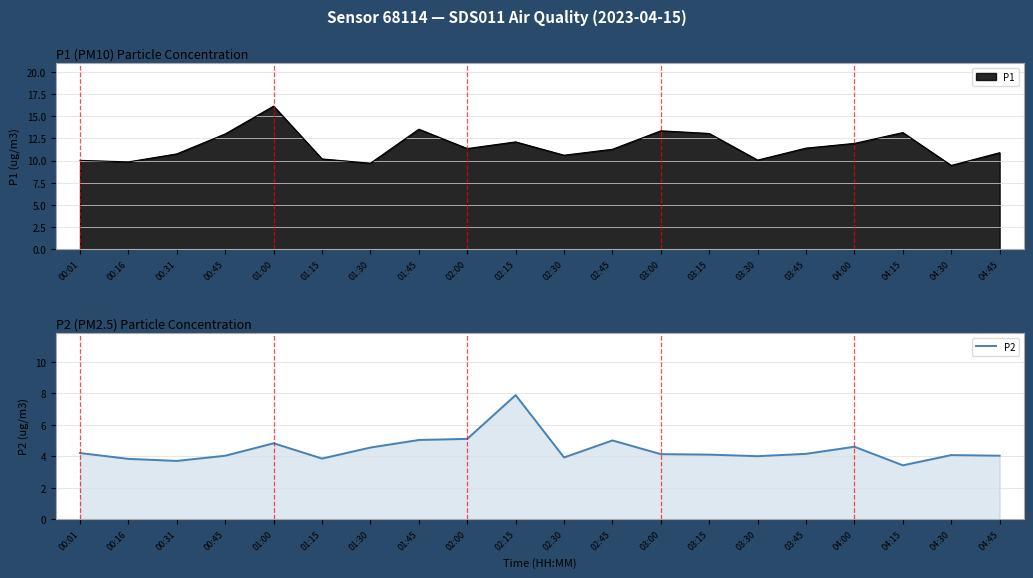

What is the value of the 6th point from the left?

3.9